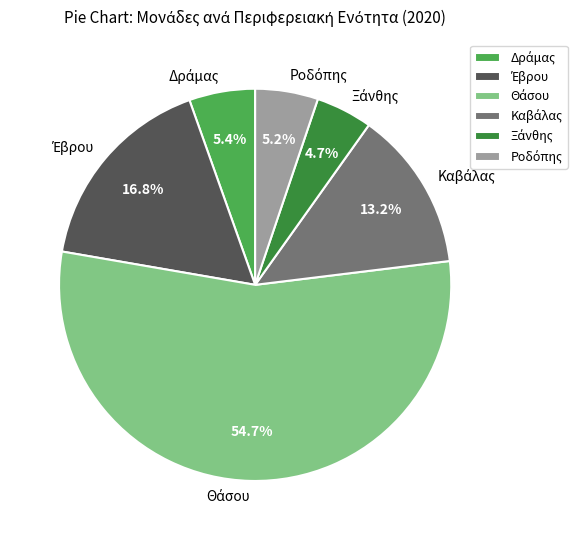

To the nearest percent, what is the difference between the largest and smallest slice percentages?

50%